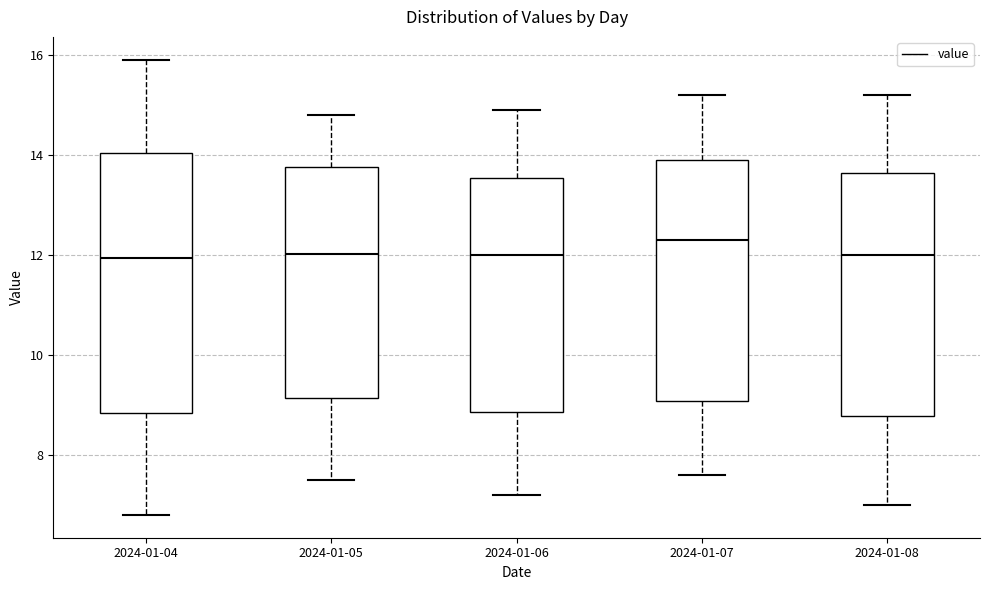

Comparing the boxes themselves (not the whiskers), which one is the tallest?

2024-01-04